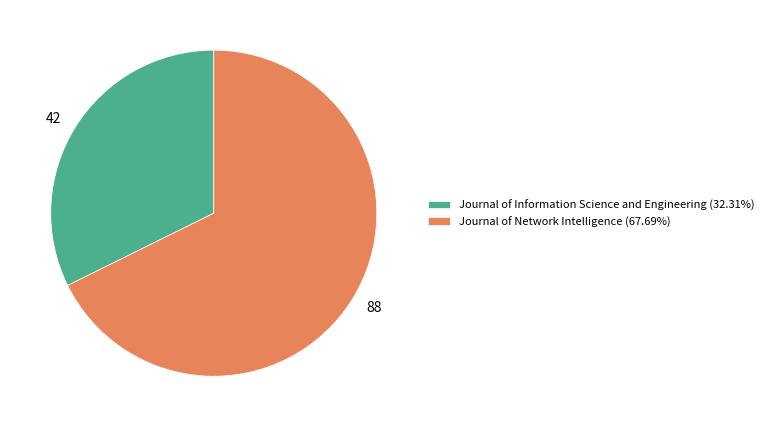

What is the majority slice?

Journal of Network Intelligence